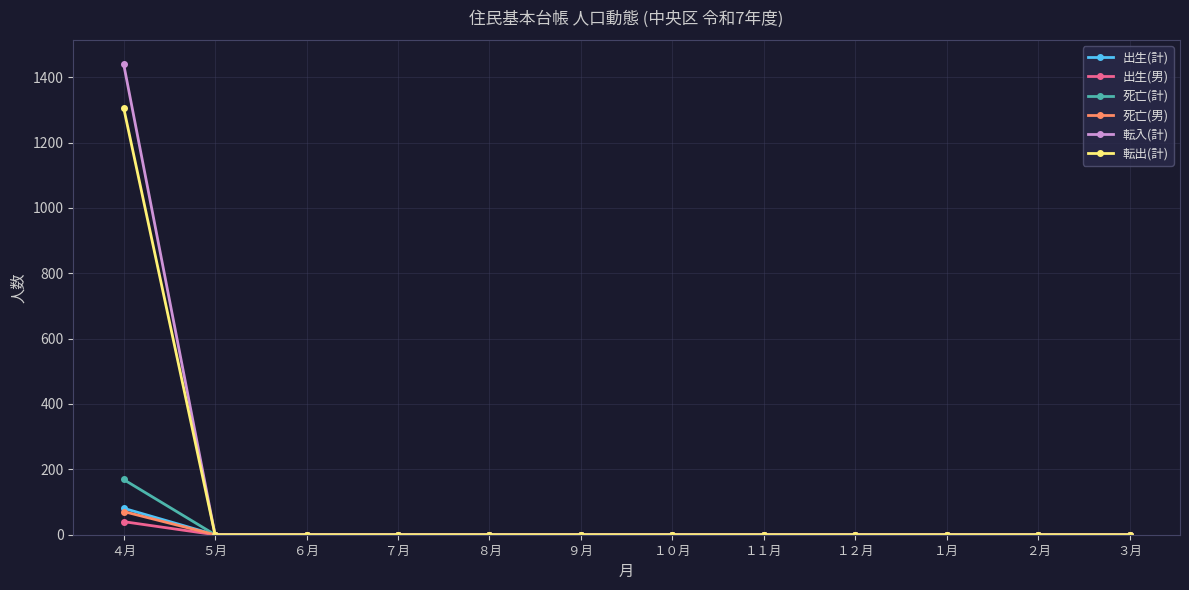

How many series are shown in this chart?

6